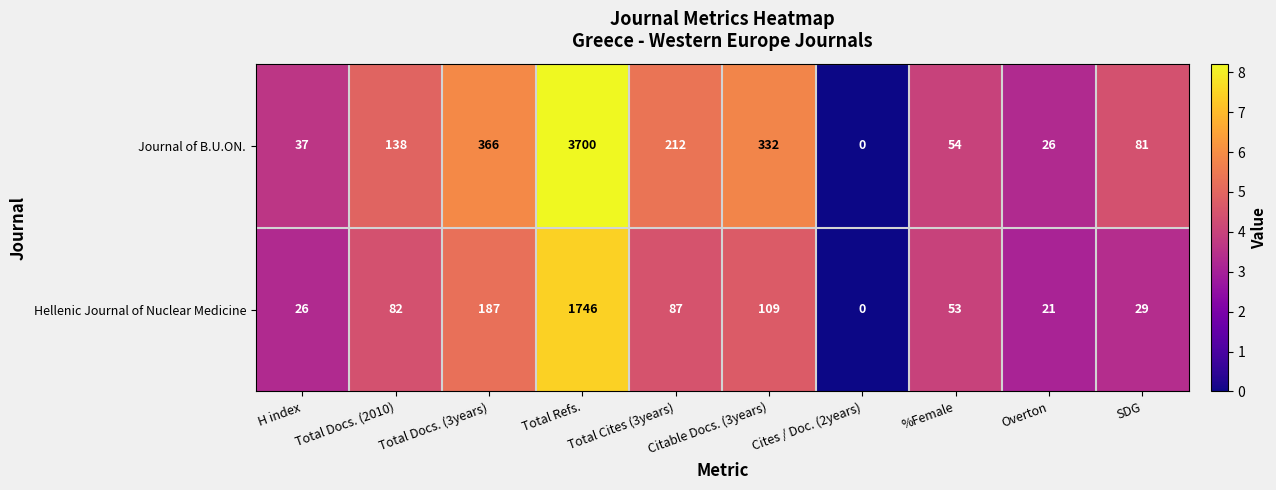

At which label is Hellenic Journal of Nuclear Medicine closest to 873?

Total Docs. (3years)